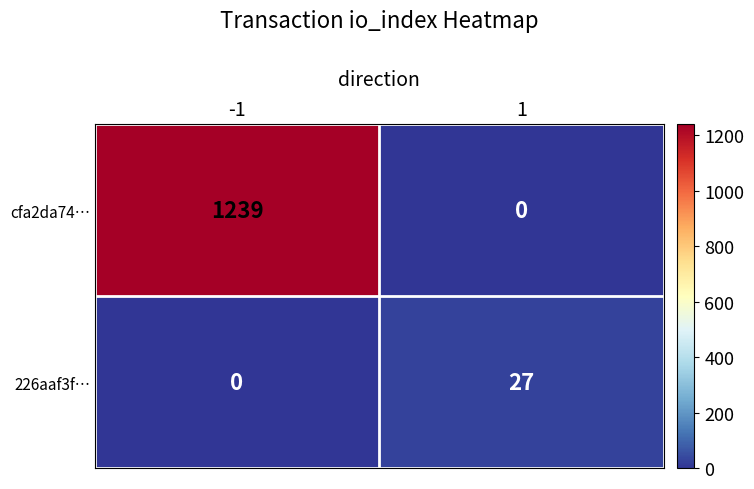

What is the sum of the cfa2da74… values at -1 and 1?

1239